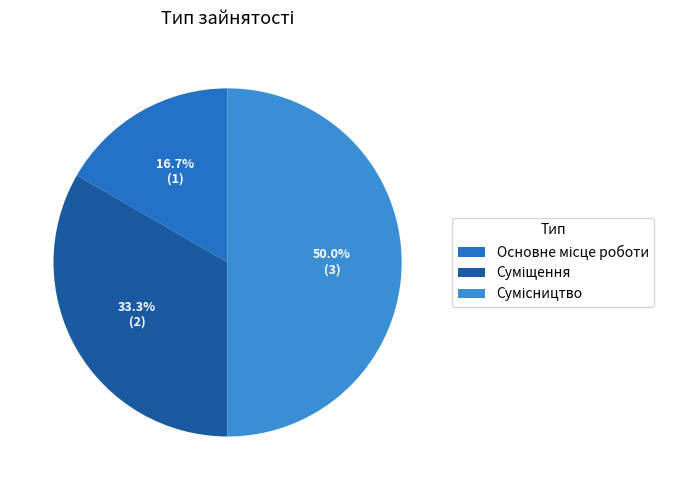

Which category has the biggest portion of the pie?

Сумісництво